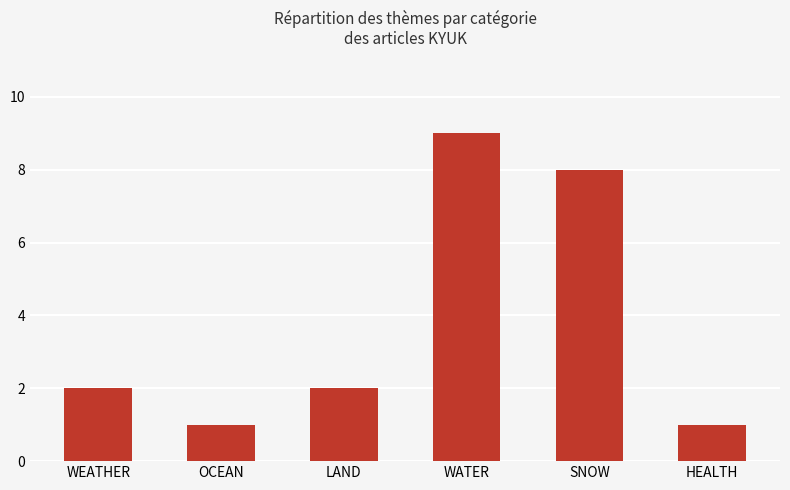

Between HEALTH and SNOW, which is larger?

SNOW